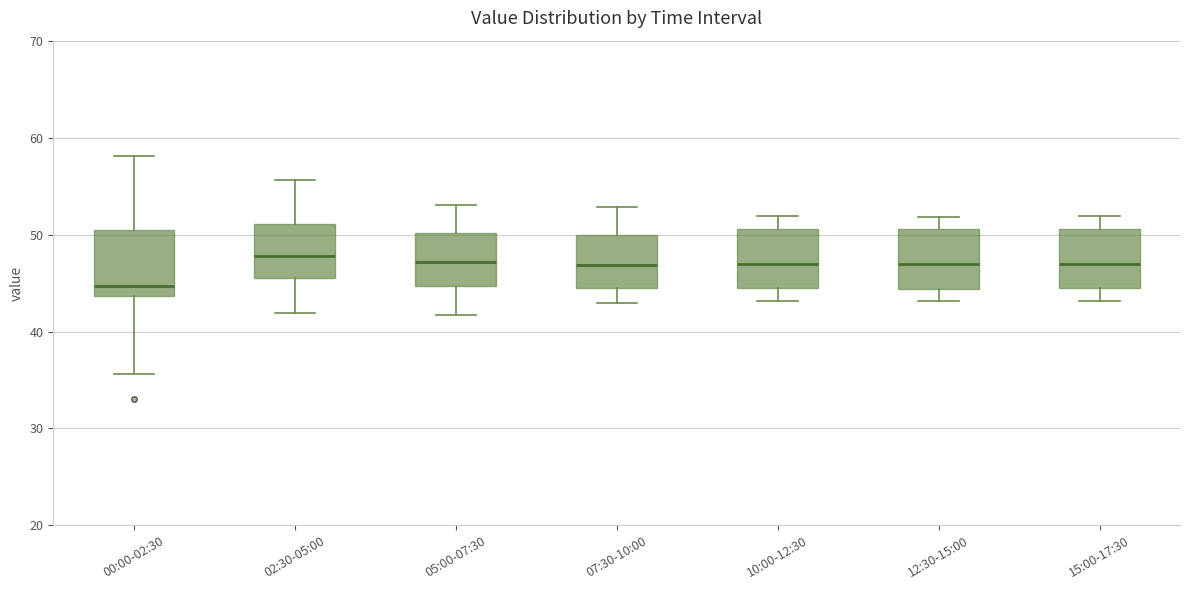

Reading left to right, read every box against the y-axis: the position of its median line, the range the box covers, and the ends of its whiskers. The values are not printed on the chart, so give them approximately, as read against the axis.

00:00-02:30: median 45, box 44 to 50, whiskers 36 to 58
02:30-05:00: median 48, box 45 to 51, whiskers 42 to 56
05:00-07:30: median 47, box 45 to 50, whiskers 42 to 53
07:30-10:00: median 47, box 45 to 50, whiskers 43 to 53
10:00-12:30: median 47, box 45 to 51, whiskers 43 to 52
12:30-15:00: median 47, box 44 to 51, whiskers 43 to 52
15:00-17:30: median 47, box 45 to 51, whiskers 43 to 52